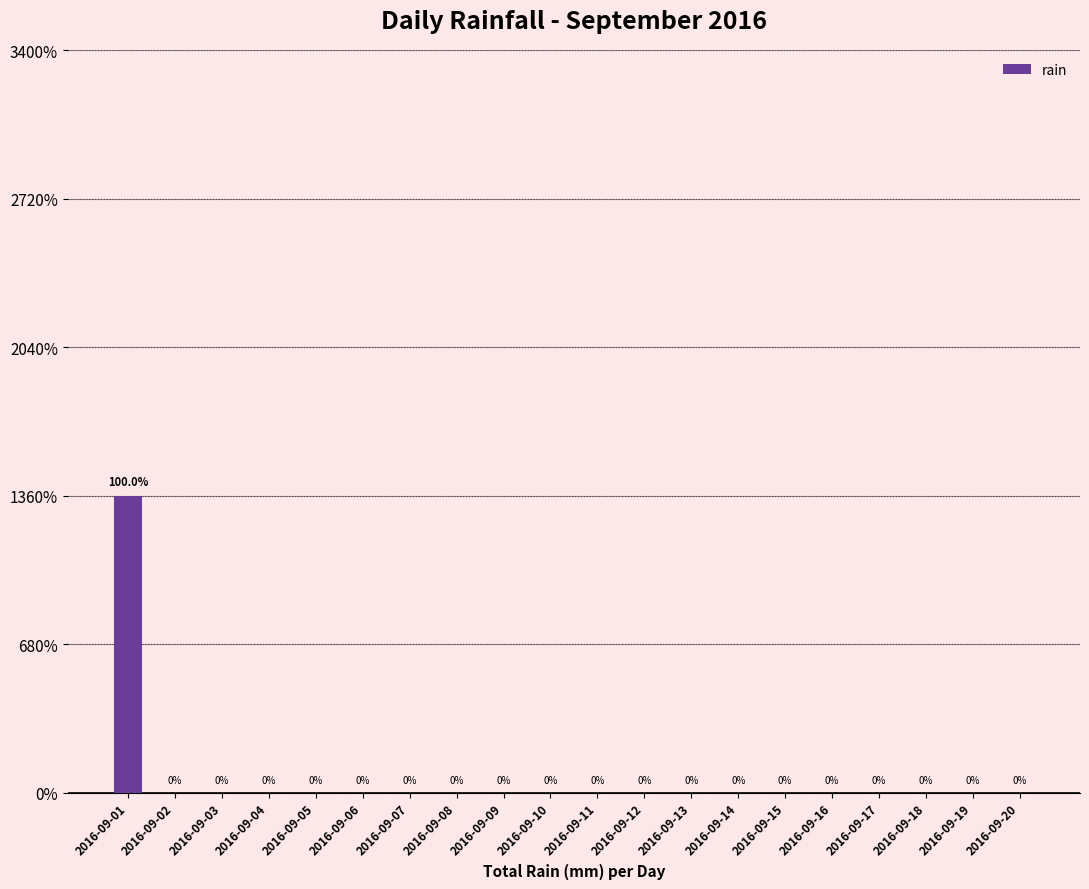

Is it true that the value at 2016-09-17 is -0.1?

False